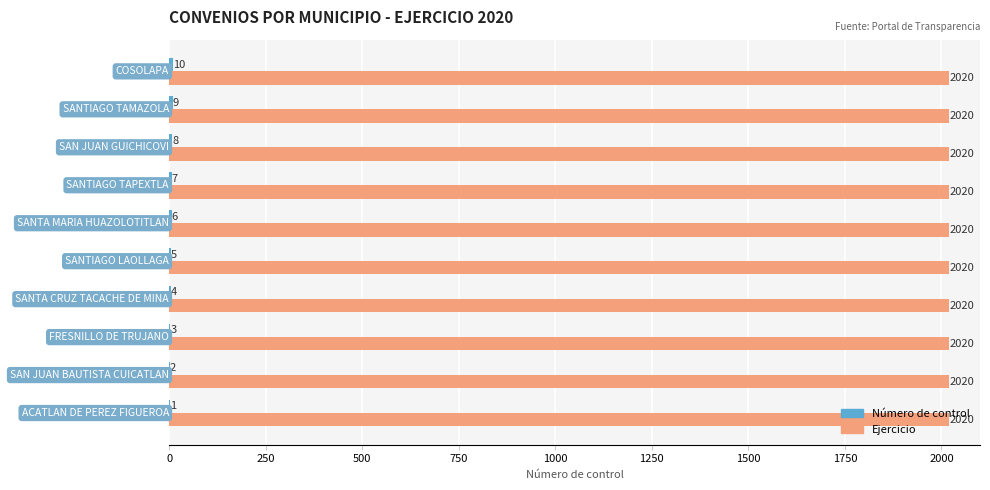

Count the number of categories in the chart.

10